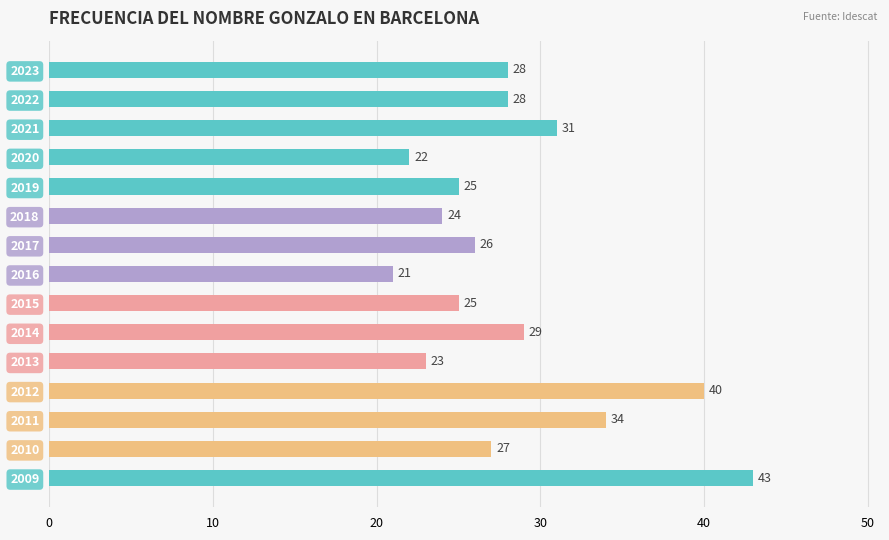

What is the average value?

28